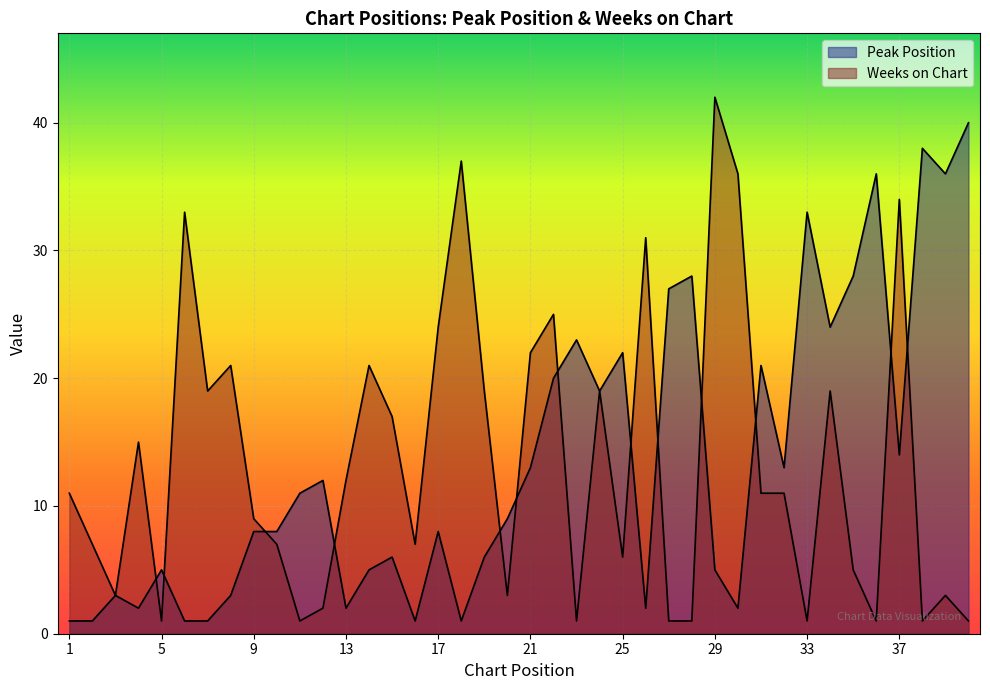

What are all the series names shown in the legend?

Peak Position, Weeks on Chart